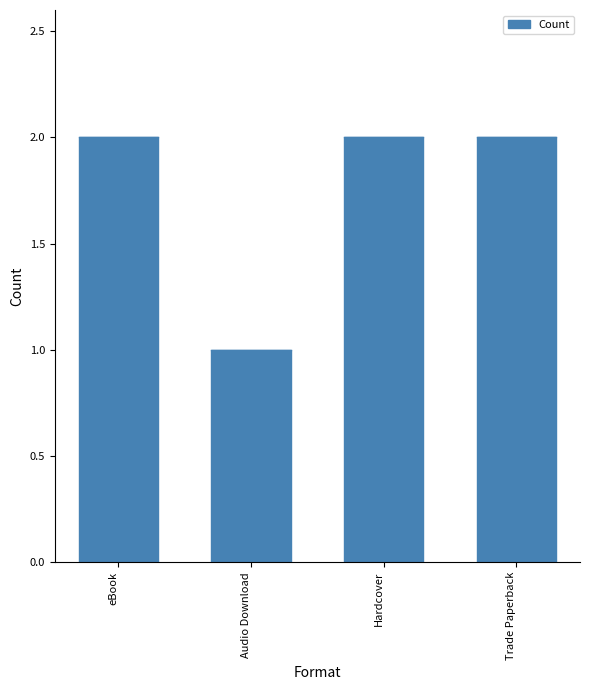

How many values are between 2 and 3?

3